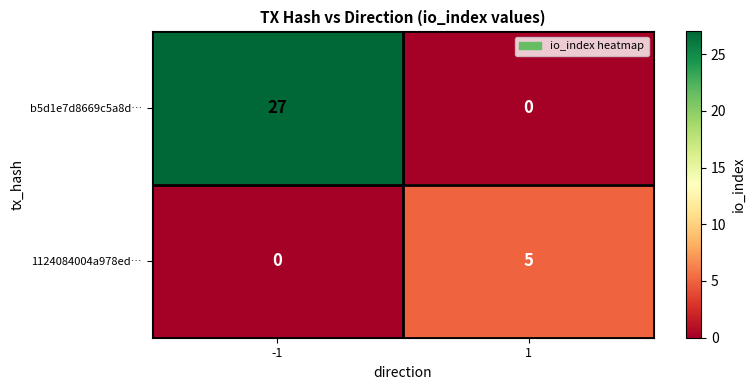

Count the number of data series in this chart.

2